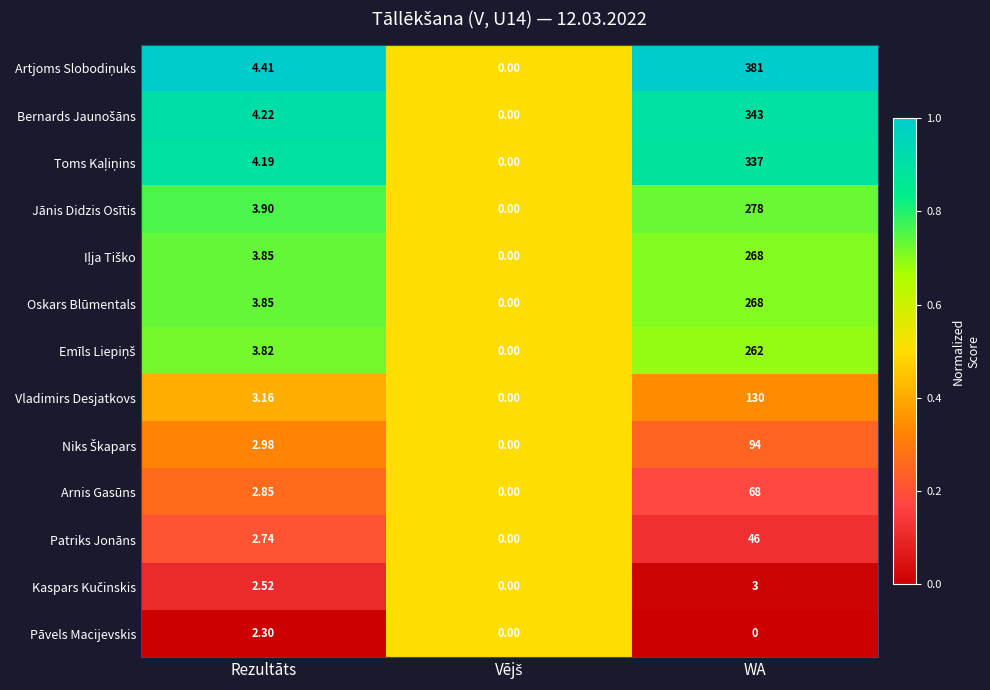

How many series are shown in this chart?

13